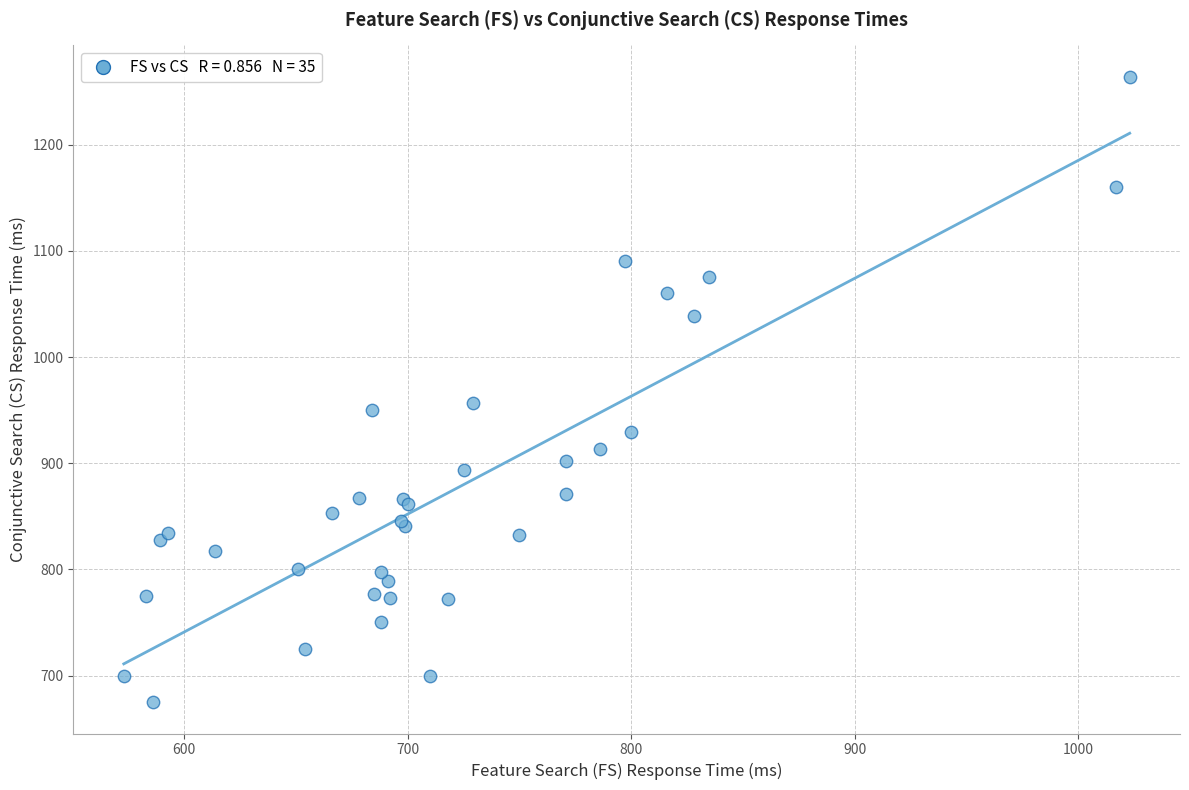

What Y value in the scatter plot is closest to 969?

957